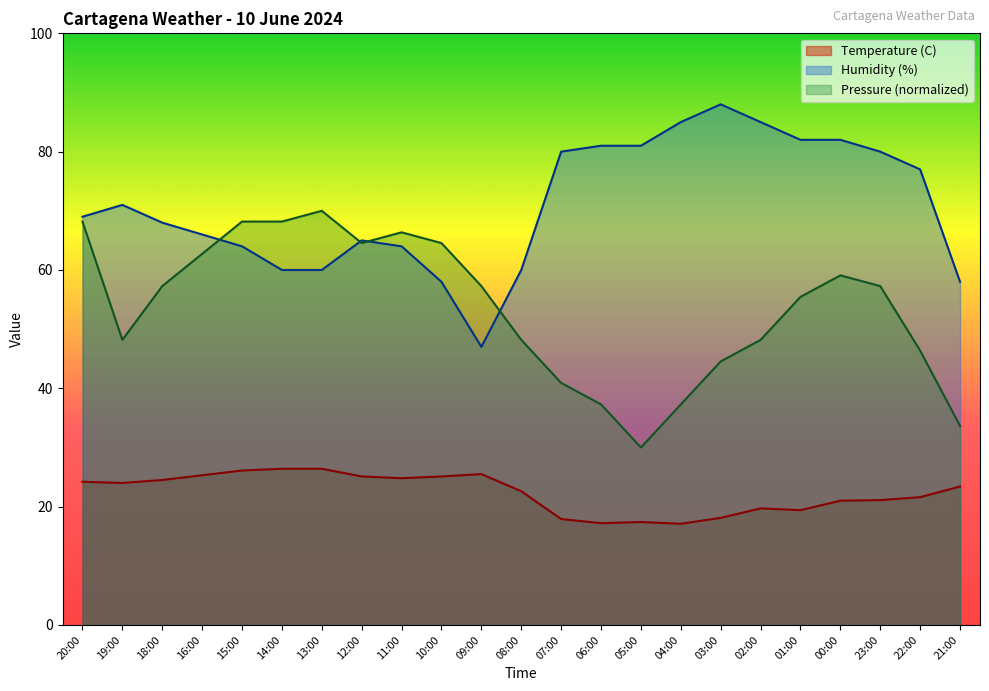

Between which two adjacent categories do Pressure (hPa) and Humidity (%) first intersect?

16:00 and 15:00